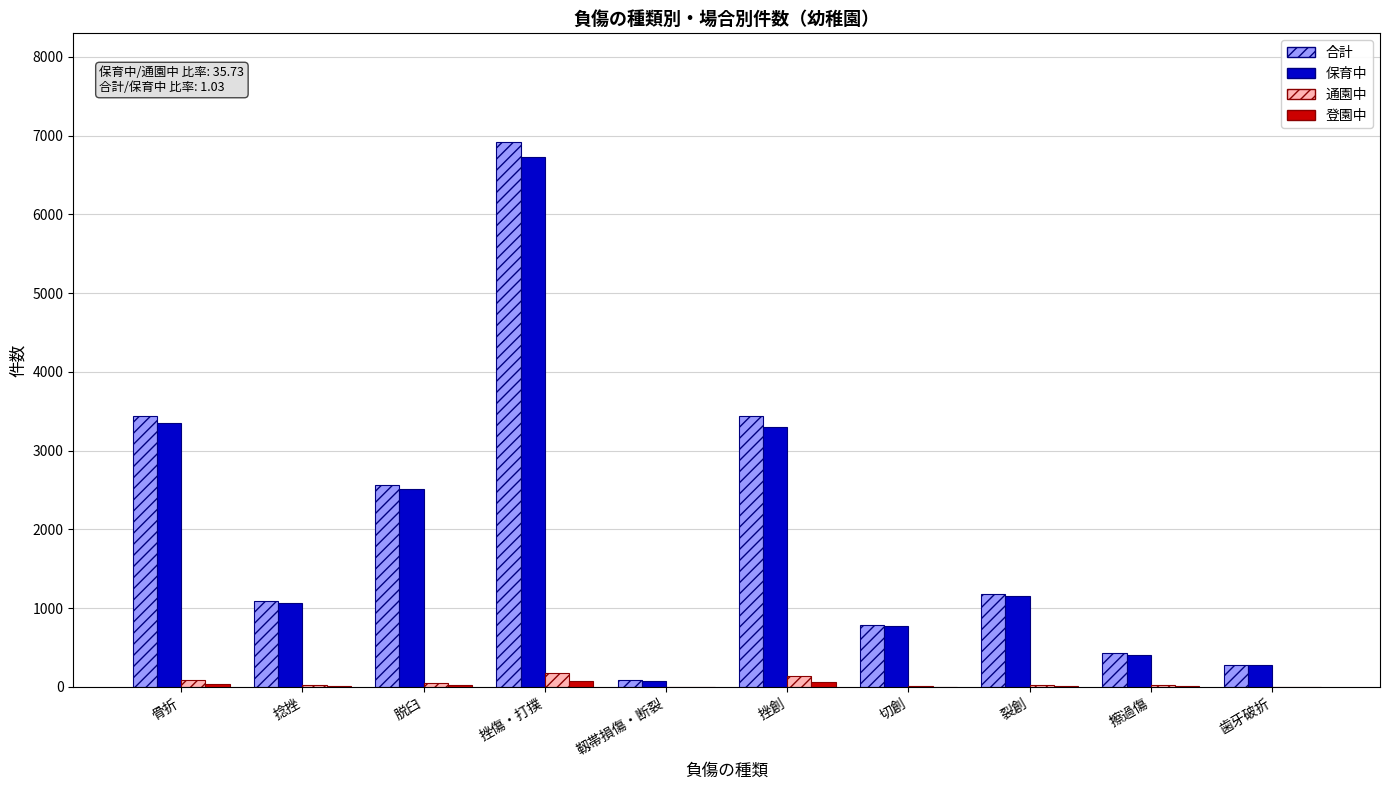

The 合計 series shows 6915 at 挫傷・打撲. True or false?

True